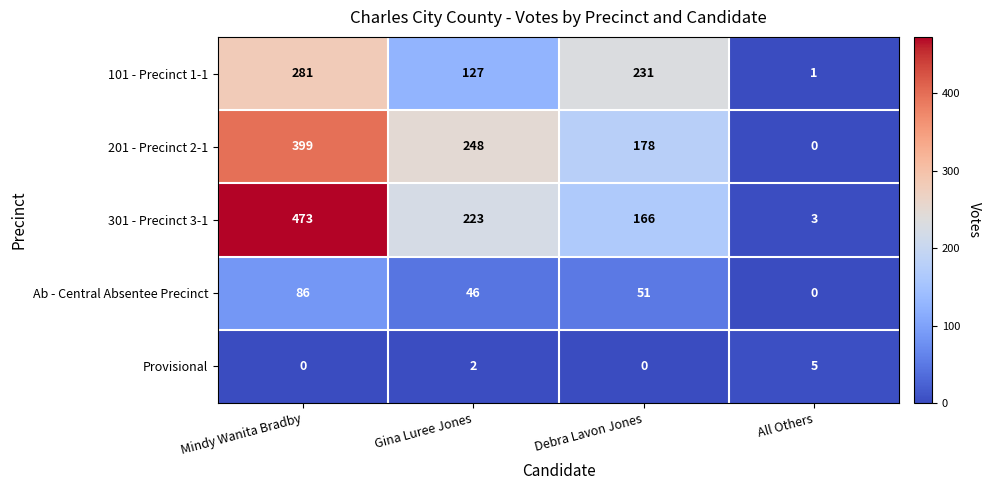

Which series has the largest total across all categories?

301 - Precinct 3-1